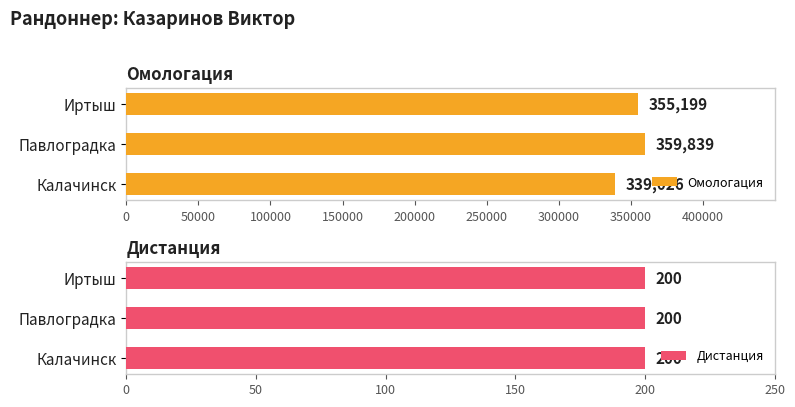

Which category has the lowest value in the Омологация series?

Калачинск